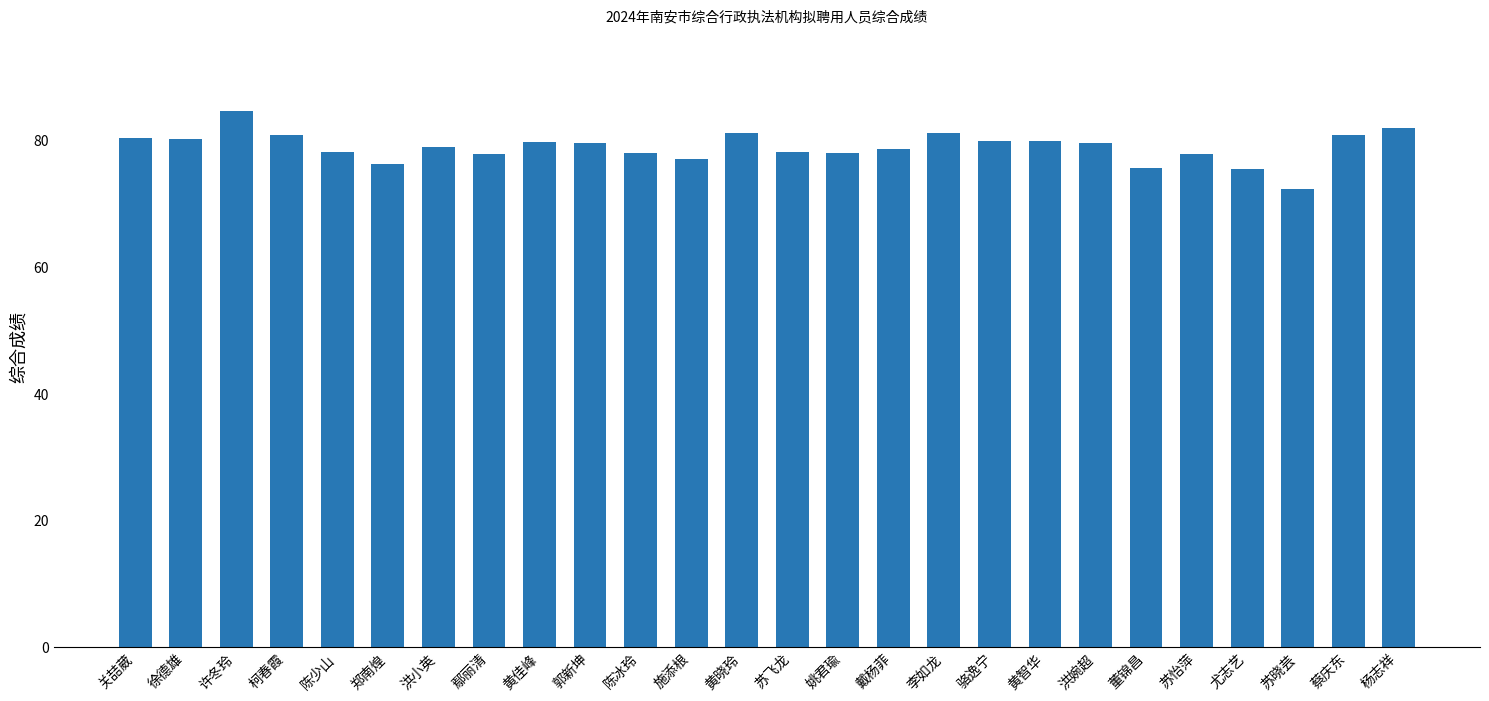

What position from the right is 郑南煌?

21